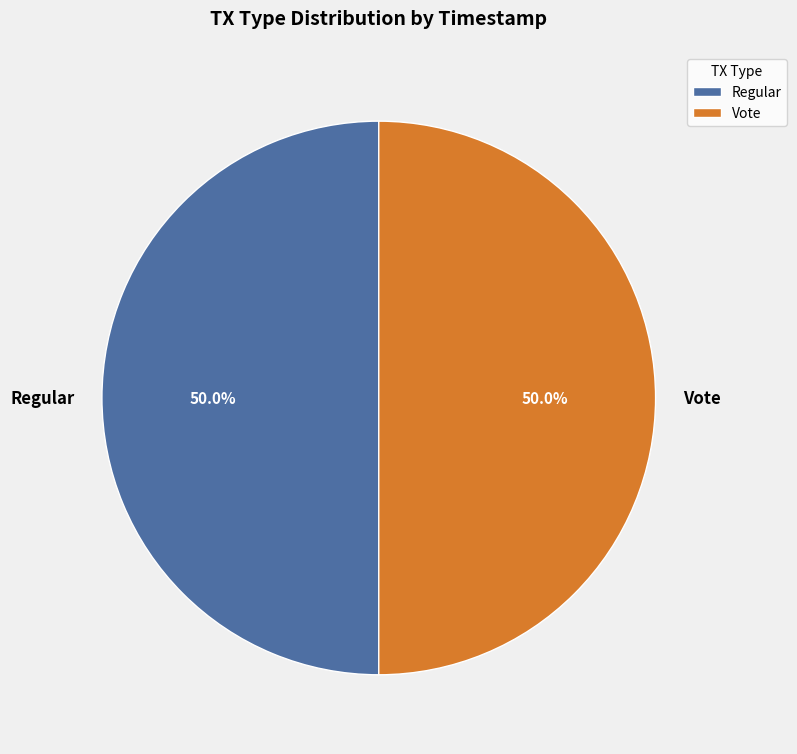

Do Vote and Regular together represent more than half of the pie?

Yes